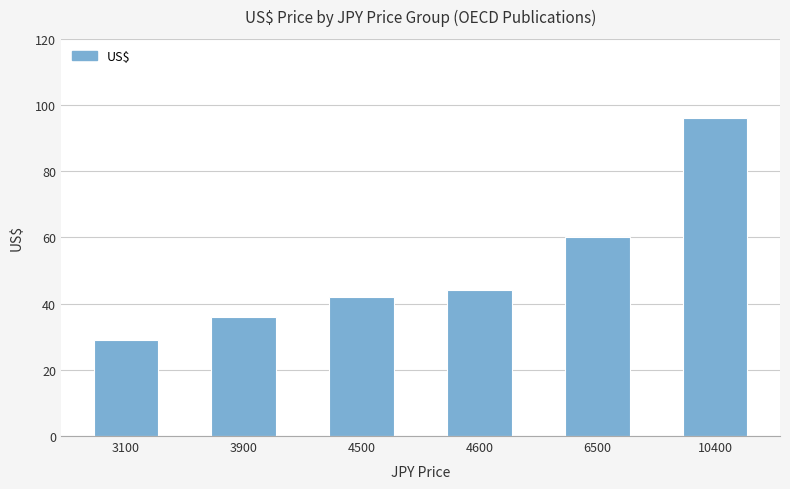

Is it true that the value at 3900 is 36?

True